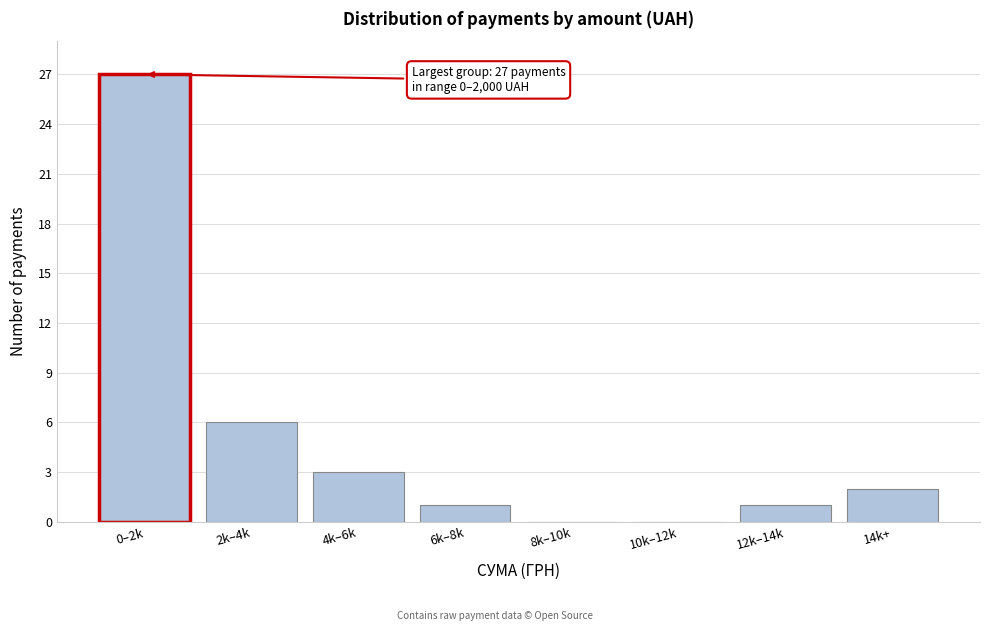

Reading left to right, extract all data points from this chart.

0–2k=27	2k–4k=6	4k–6k=3	6k–8k=1	8k–10k=0	10k–12k=0	12k–14k=1	14k+=2